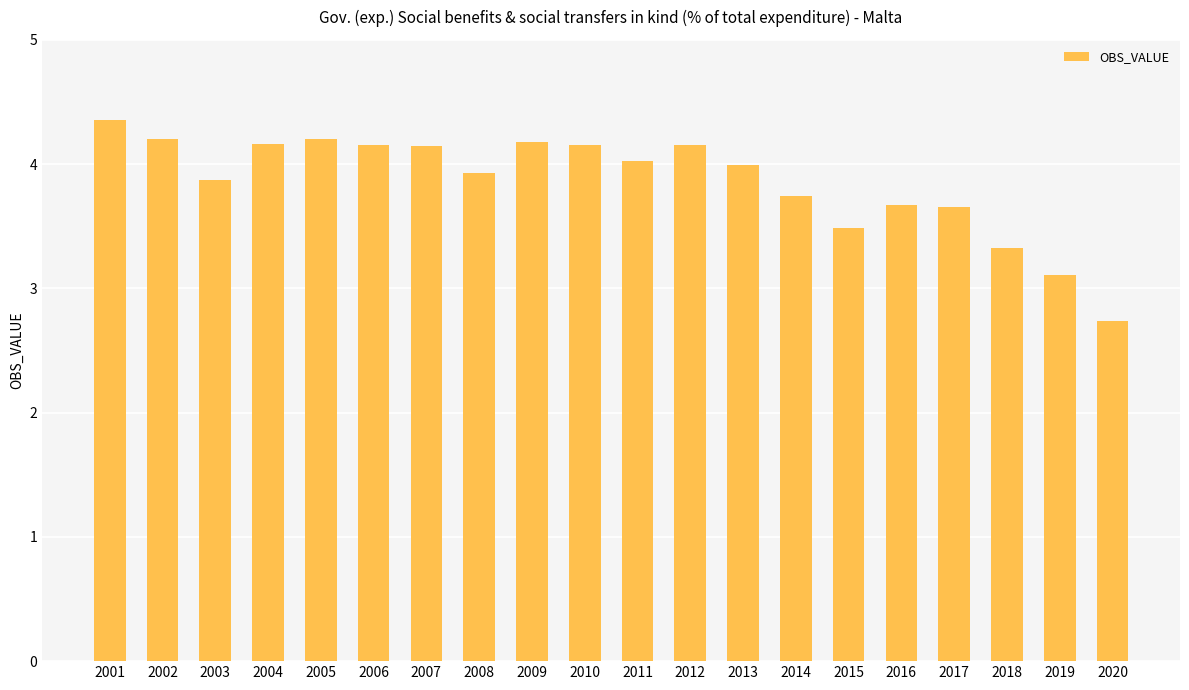

Where does the data first go above 4?

2001